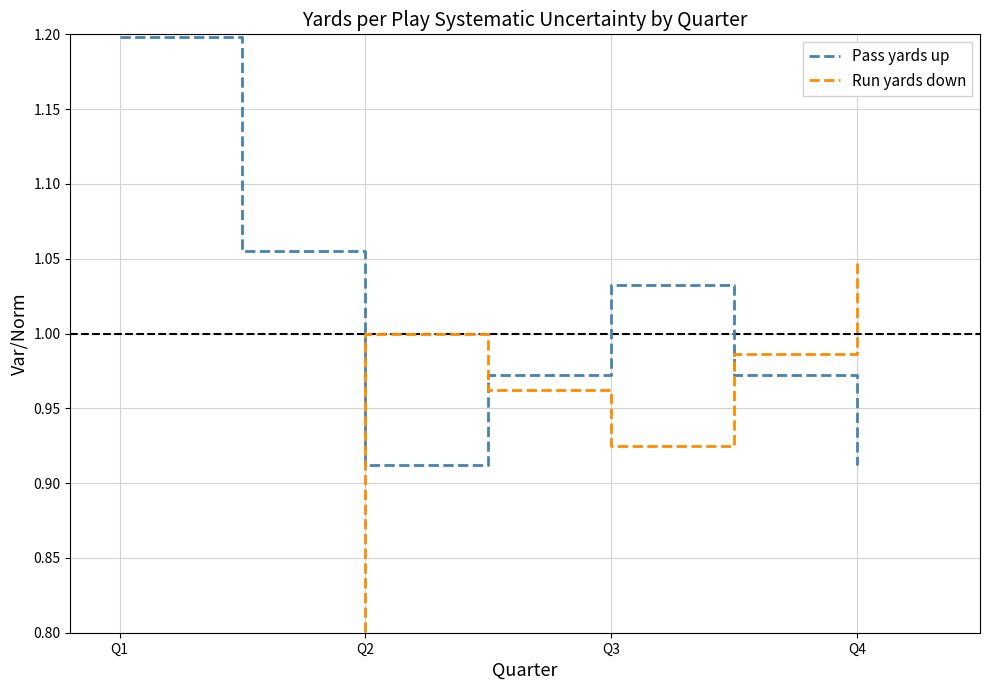

Is it true that Pass yards up equals 0.5 at Q4?

False